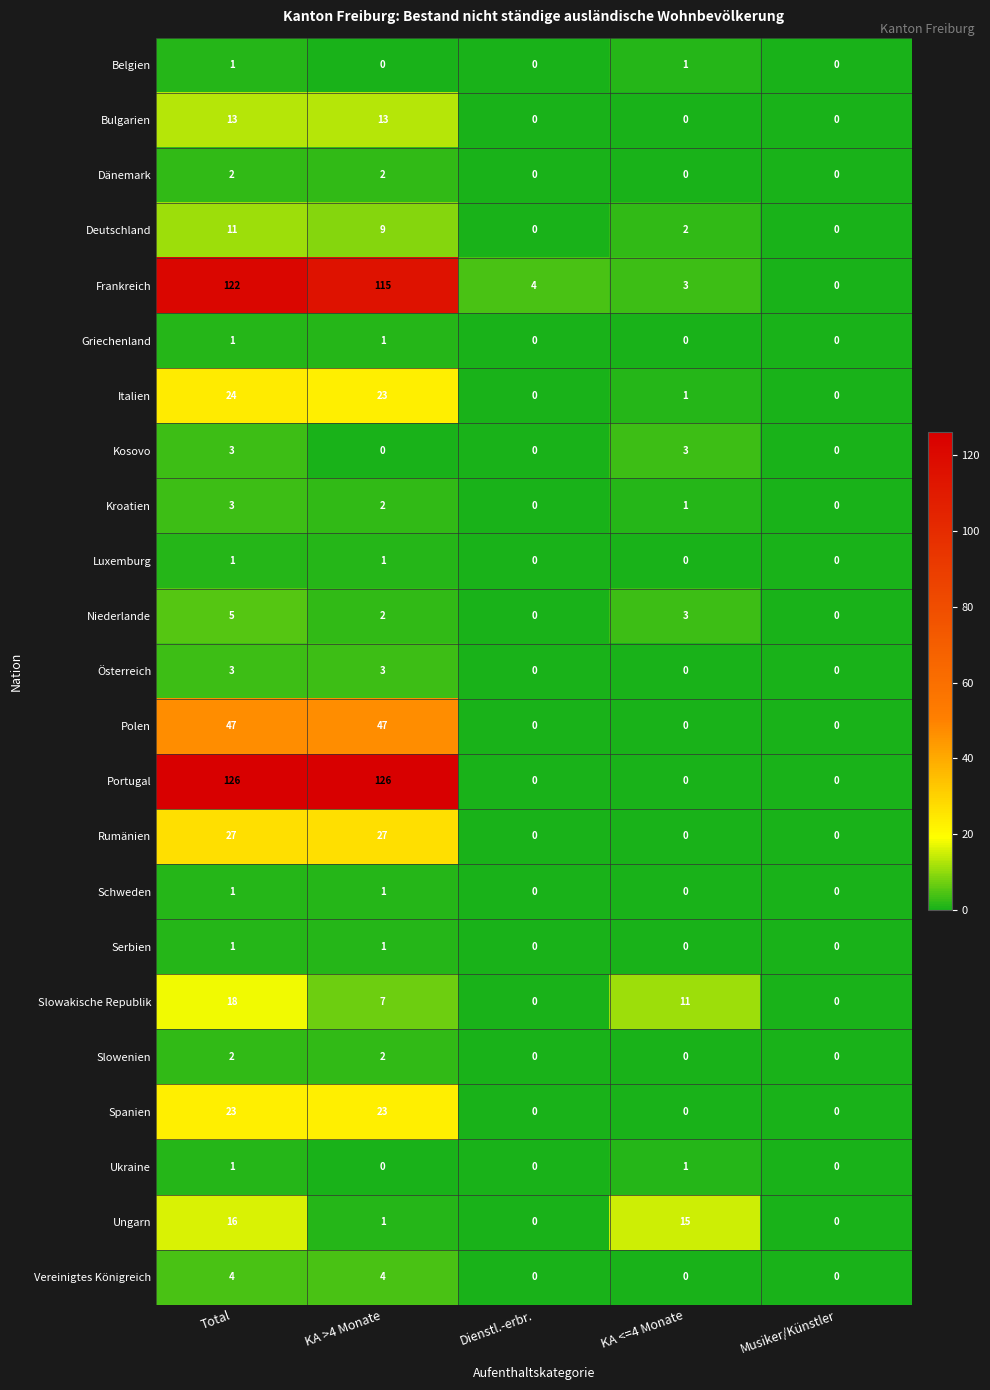

At which label is Ungarn closest to 8?

KA >4 Monate